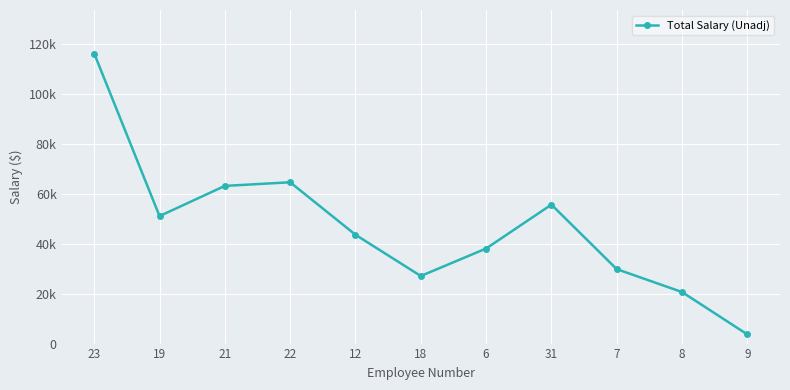

What is the ratio of the value at 23 to the value at 31?

2.1